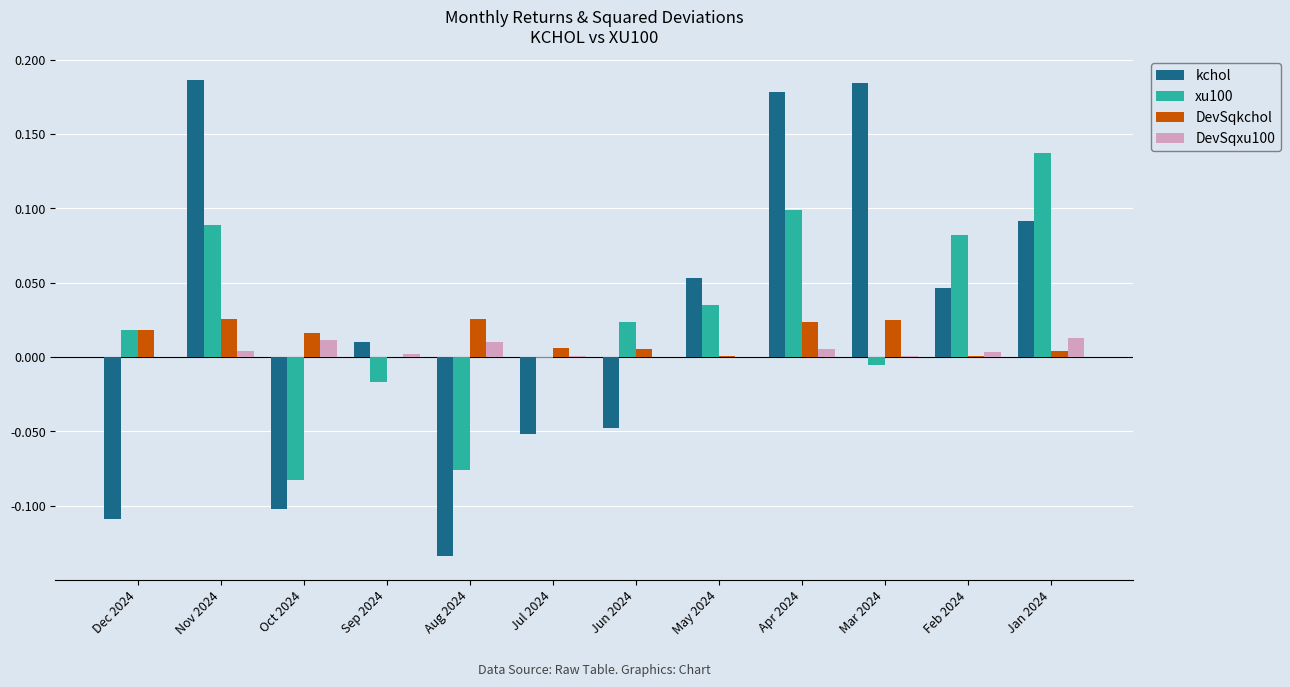

What is the sum of all xu100 values?

0.3